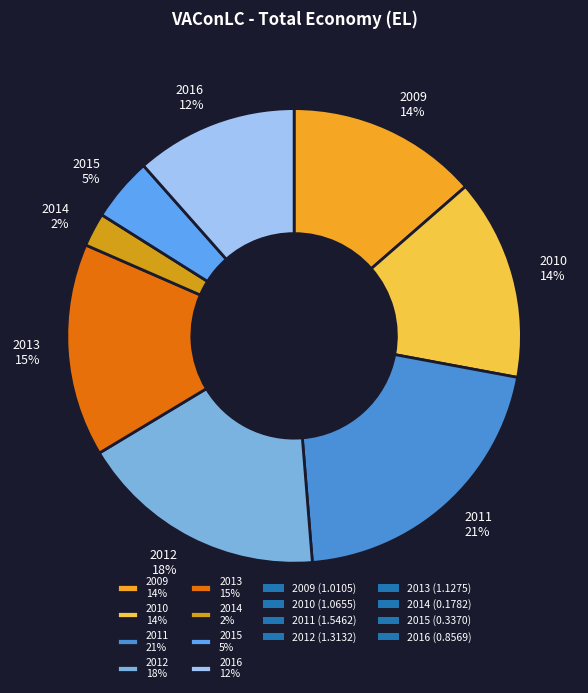

Count the number of slices in the pie.

8